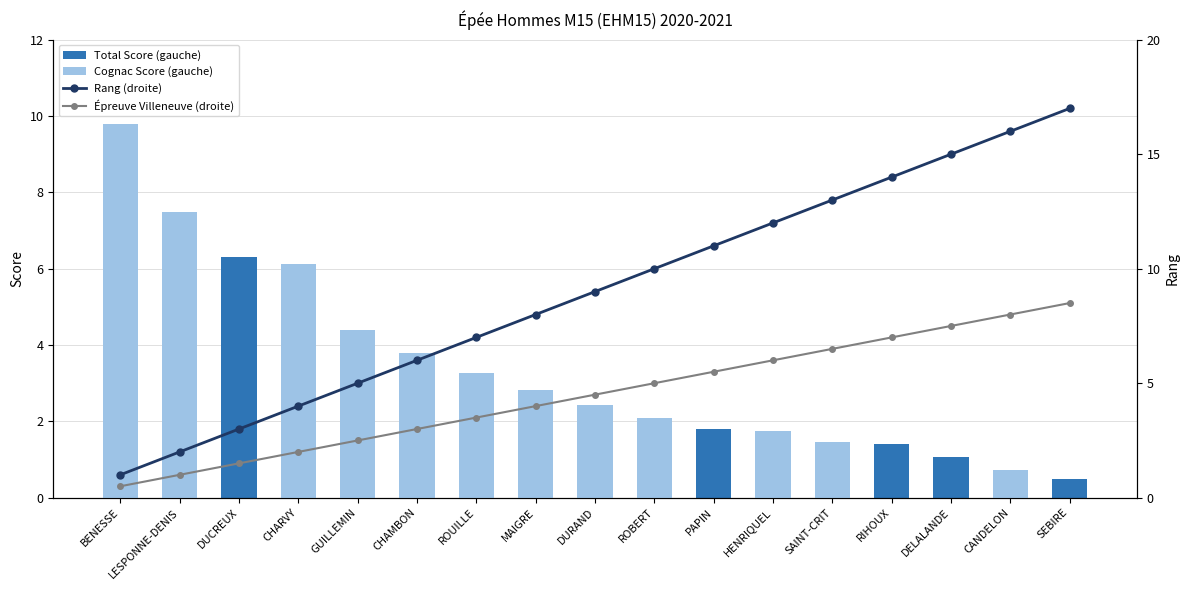

What is the sum of the Rang (droite) values at LESPONNE-DENIS and SAINT-CRIT?

15.0